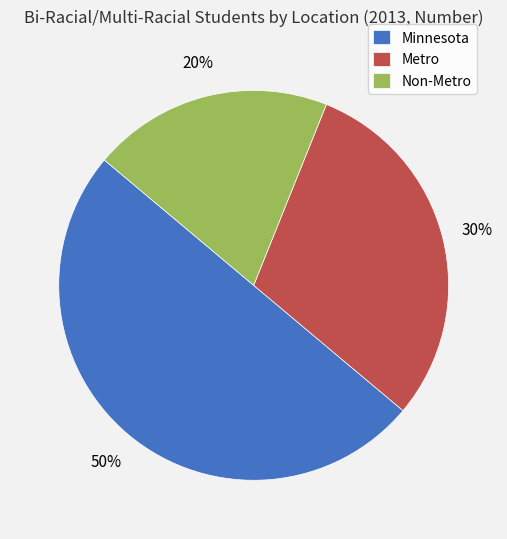

Which category has the biggest portion of the pie?

Minnesota